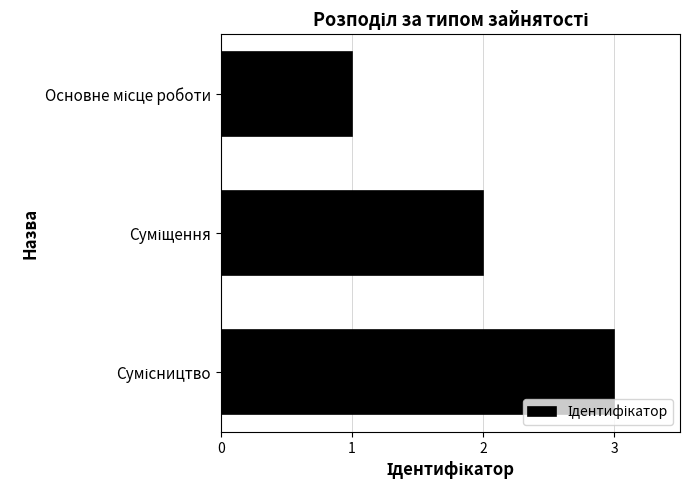

What is the greatest value displayed?

3